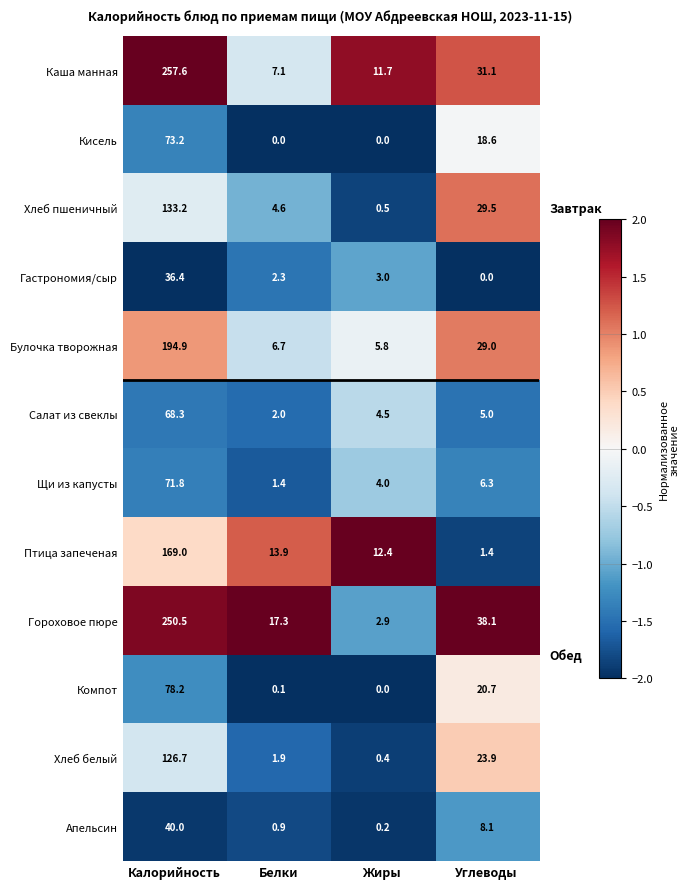

What is the difference between the highest and lowest values at Калорийность?

221.2